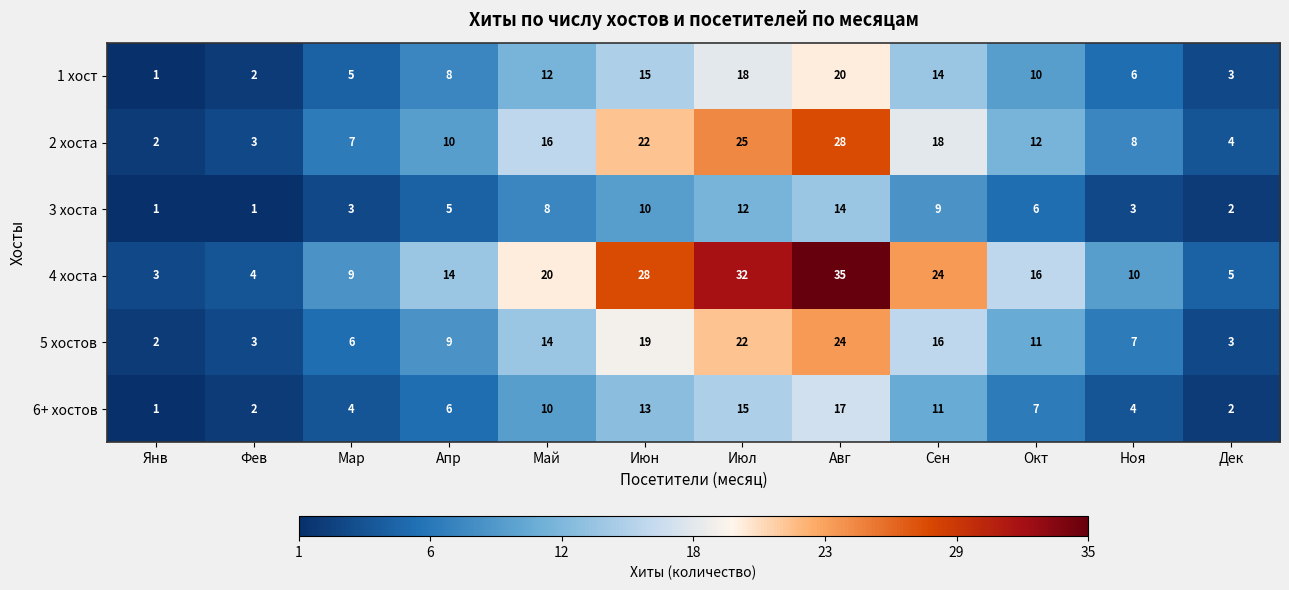

Rank the series at Сен from highest to lowest value.

4 хоста, 2 хоста, 5 хостов, 1 хост, 6+ хостов, 3 хоста